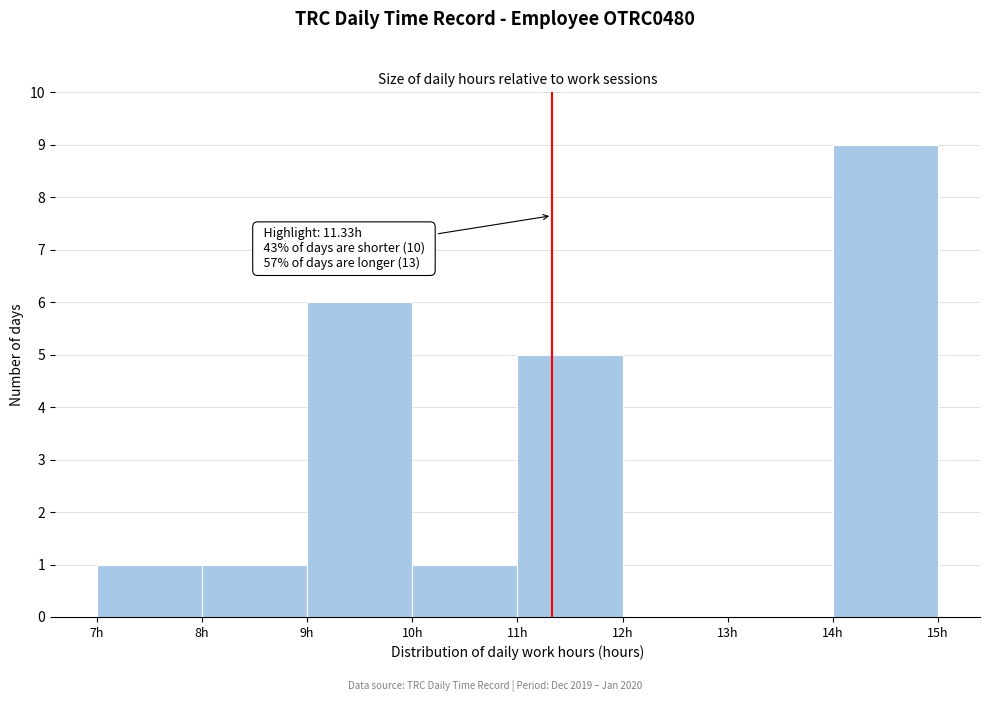

Which range on the x-axis has the tallest bar?

14 to 15